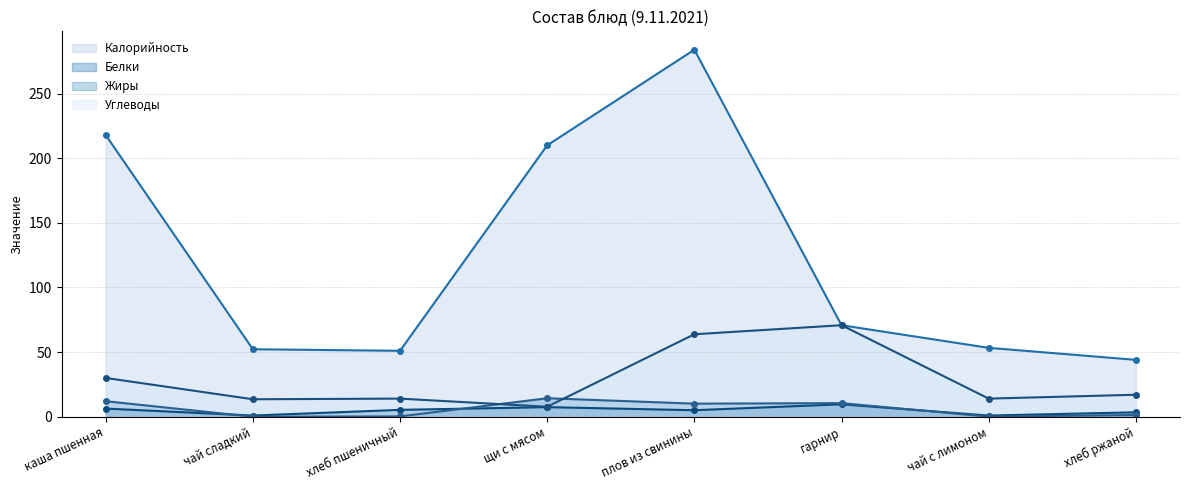

Reading left to right, extract all data points from this chart.

Калорийность: каша пшенная=218.0	чай сладкий=52.2	хлеб пшеничный=51.0	щи с мясом=210.0	плов из свинины=284.0	гарнир=70.8	чай с лимоном=53.3	хлеб ржаной=44.0
Белки: каша пшенная=6.3	чай сладкий=0.9	хлеб пшеничный=5.3	щи с мясом=7.4	плов из свинины=5.0	гарнир=9.6	чай с лимоном=0.9	хлеб ржаной=3.4
Жиры: каша пшенная=12.0	чай сладкий=0.0	хлеб пшеничный=0.2	щи с мясом=14.3	плов из свинины=10.1	гарнир=10.5	чай с лимоном=0.1	хлеб ржаной=1.3
Углеводы: каша пшенная=30.0	чай сладкий=13.5	хлеб пшеничный=14.0	щи с мясом=7.7	плов из свинины=63.8	гарнир=70.8	чай с лимоном=14.0	хлеб ржаной=17.0